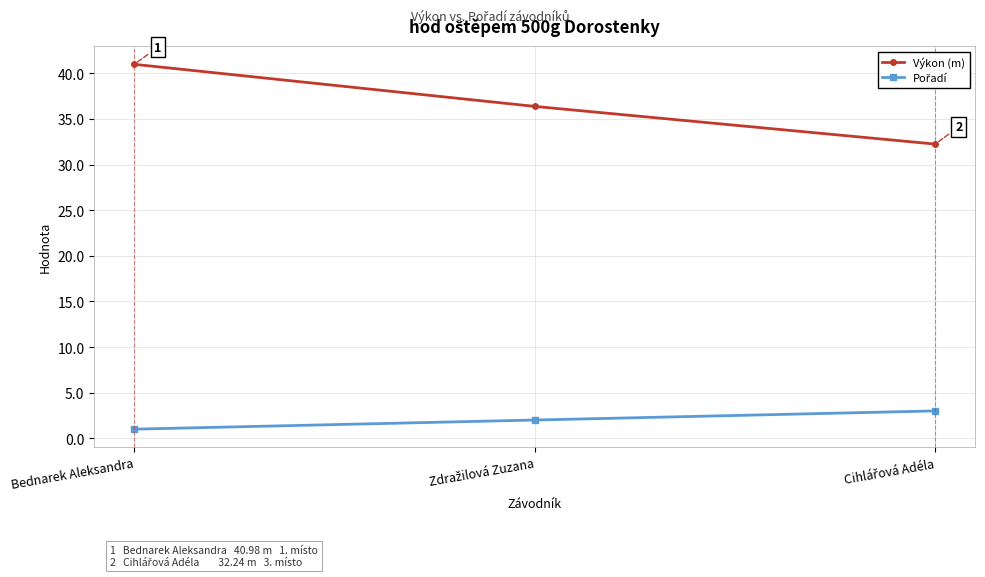

At how many categories does at least one series exceed 11?

3